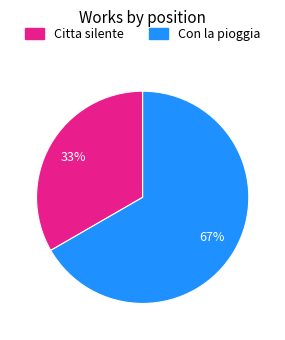

Approximately how many times larger is the value at Citta silente compared to Con la pioggia?

0.5